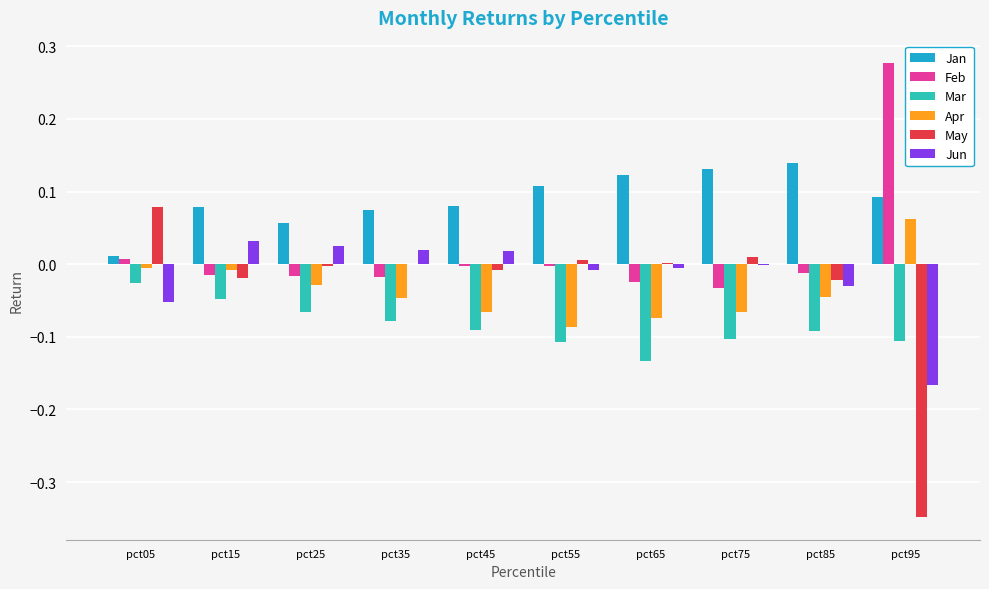

Is the value of Apr at pct65 greater than the value of Feb at pct85?

No